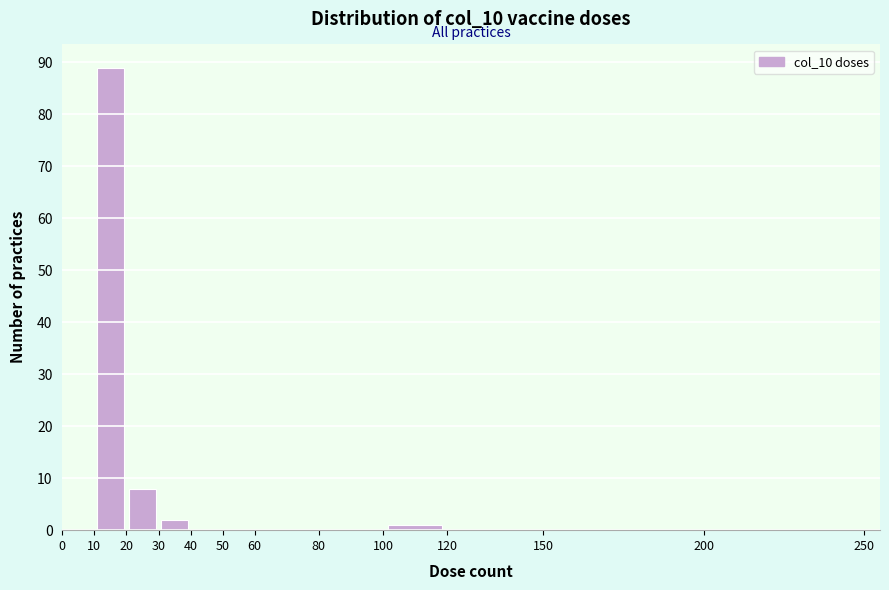

Which range on the x-axis has the tallest bar?

10 to 20